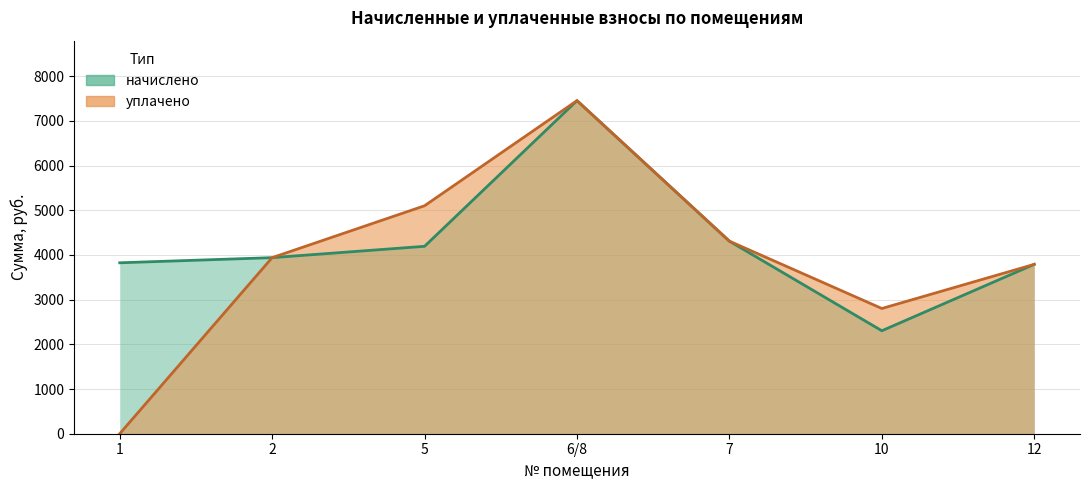

In uplachenno, how many points are higher than both neighbors (excluding endpoints)?

1